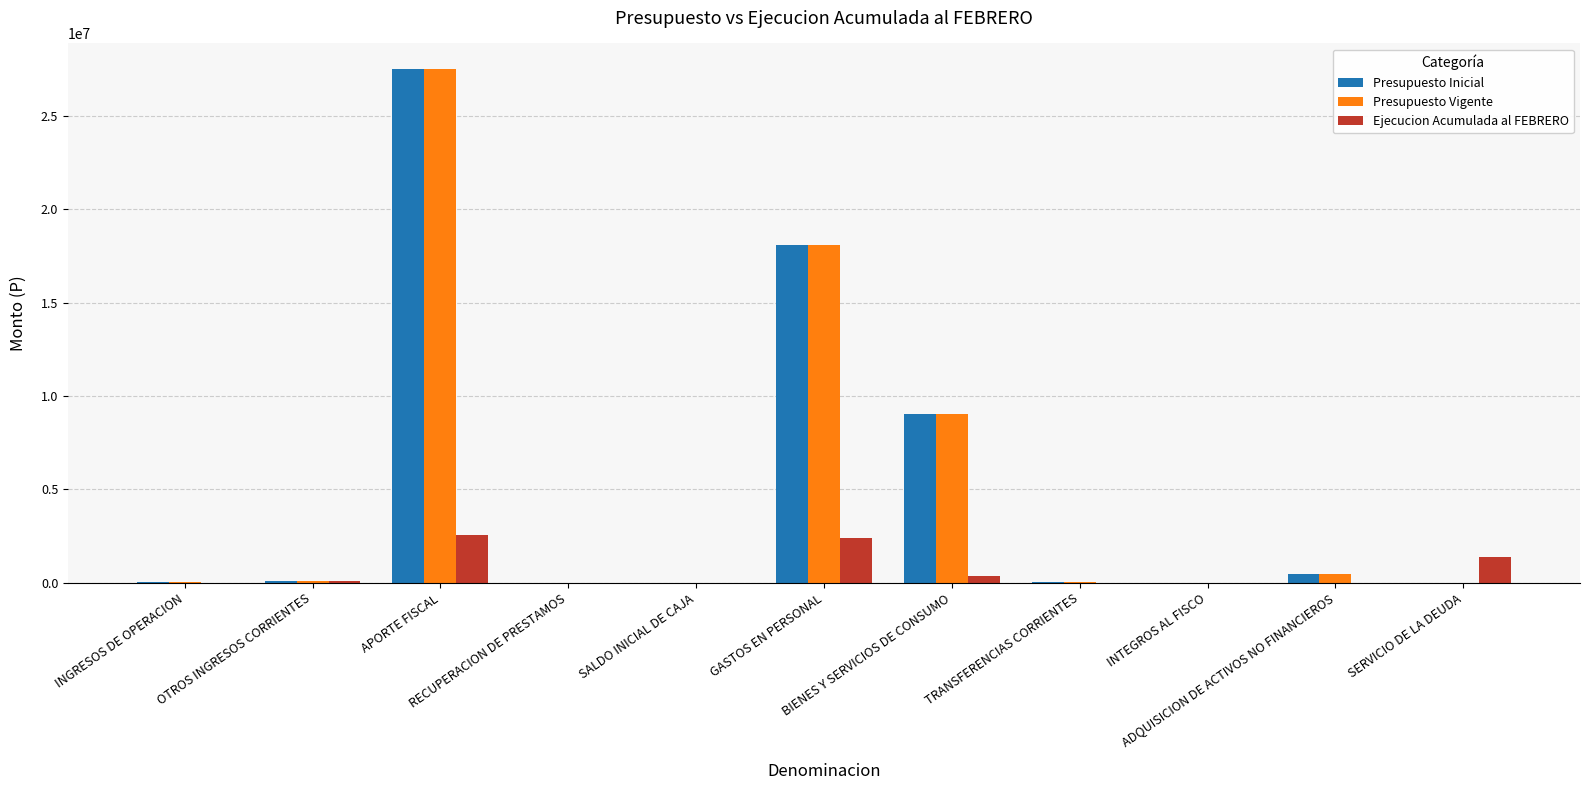

What is the highest value of the Presupuesto Vigente series?

27511805